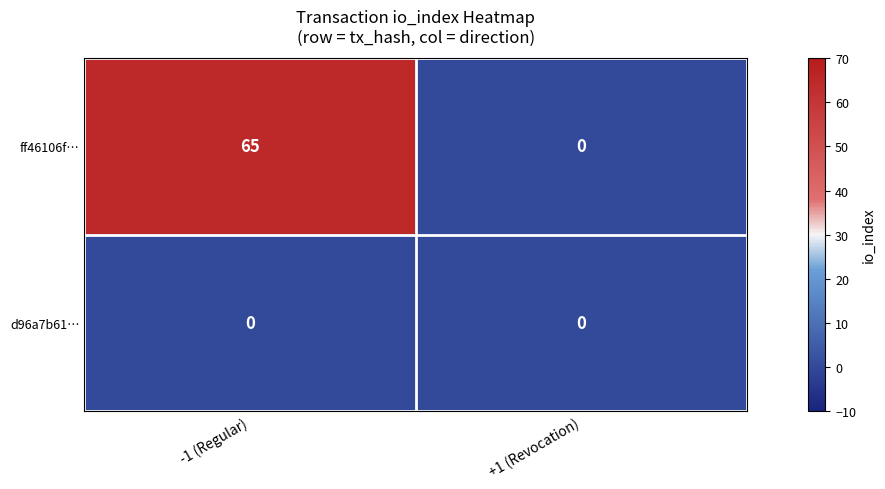

What is the difference between the highest and lowest values at -1 (Regular)?

65